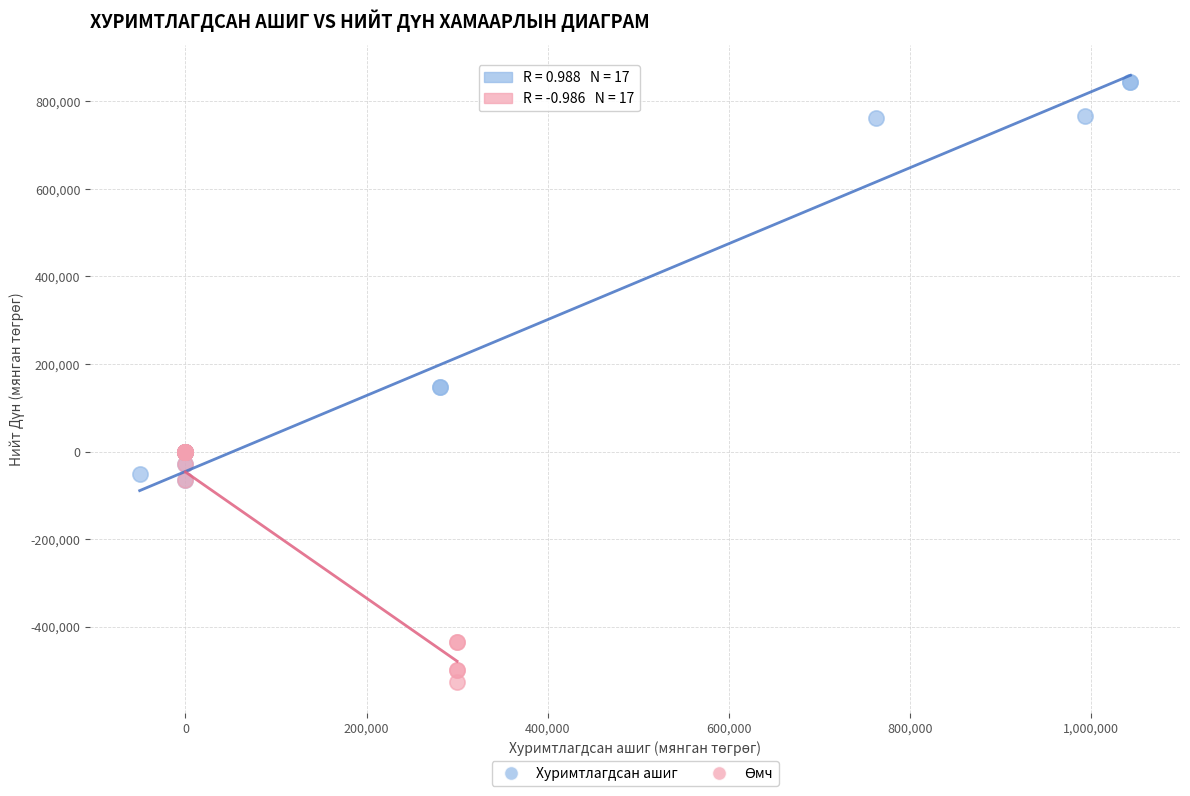

Which series contains the highest Y value?

Хуримтлагдсан ашиг